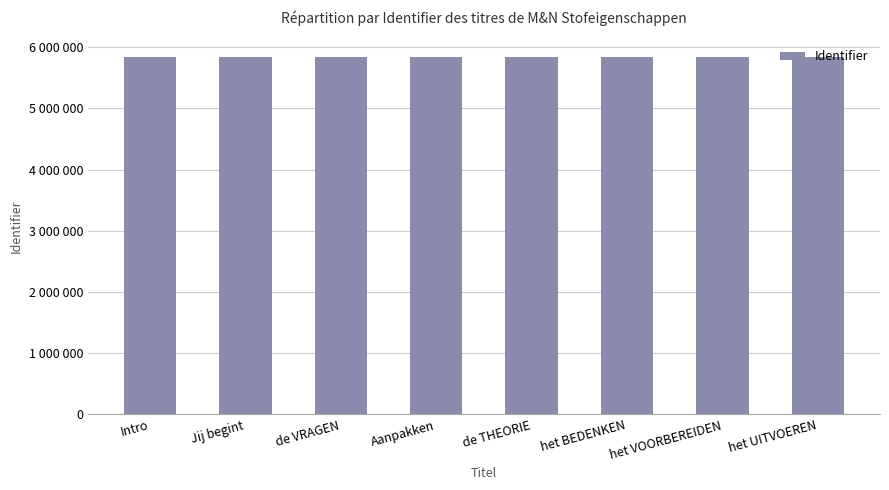

Reading left to right, what are all the values shown in this chart?

5832207	5832208	5832232	5832209	5832233	5837700	5837702	5837703